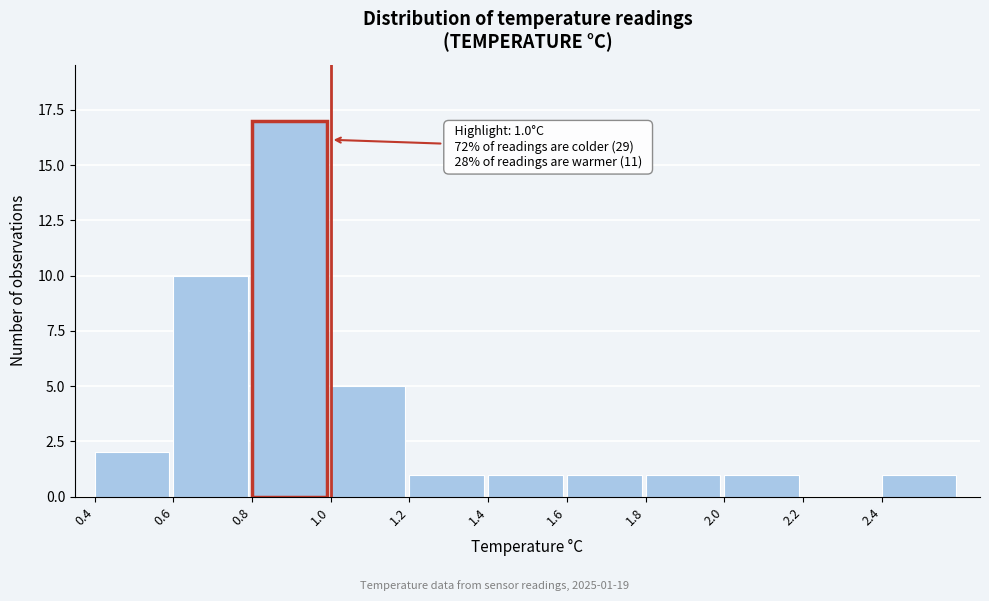

Which range on the x-axis has the tallest bar?

0.8 to 1.0